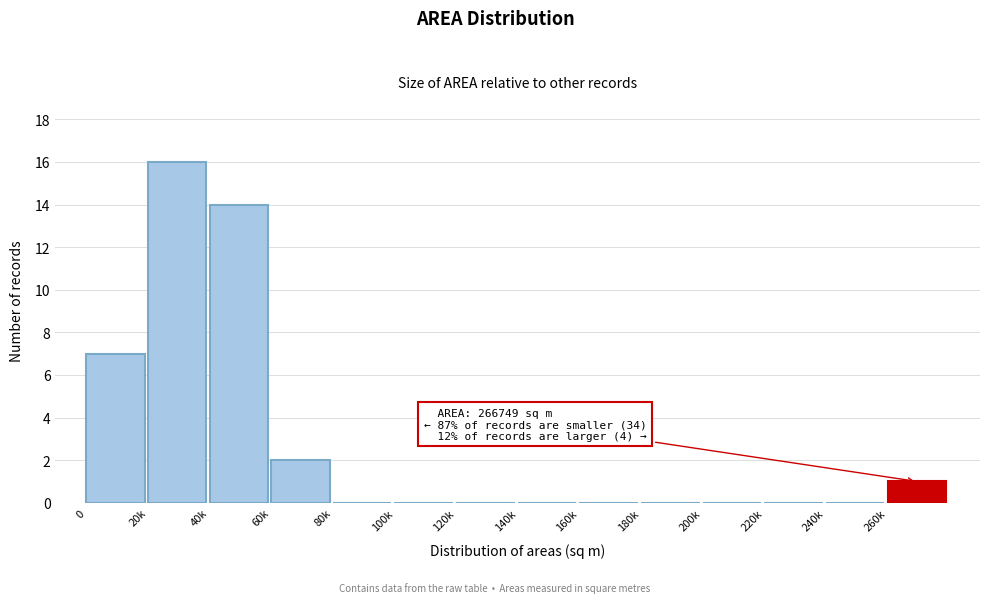

Reading left to right, extract all data points from this chart.

0=7	20k=16	40k=14	60k=2	80k=0	100k=0	120k=0	140k=0	160k=0	180k=0	200k=0	220k=0	240k=0	260k=1